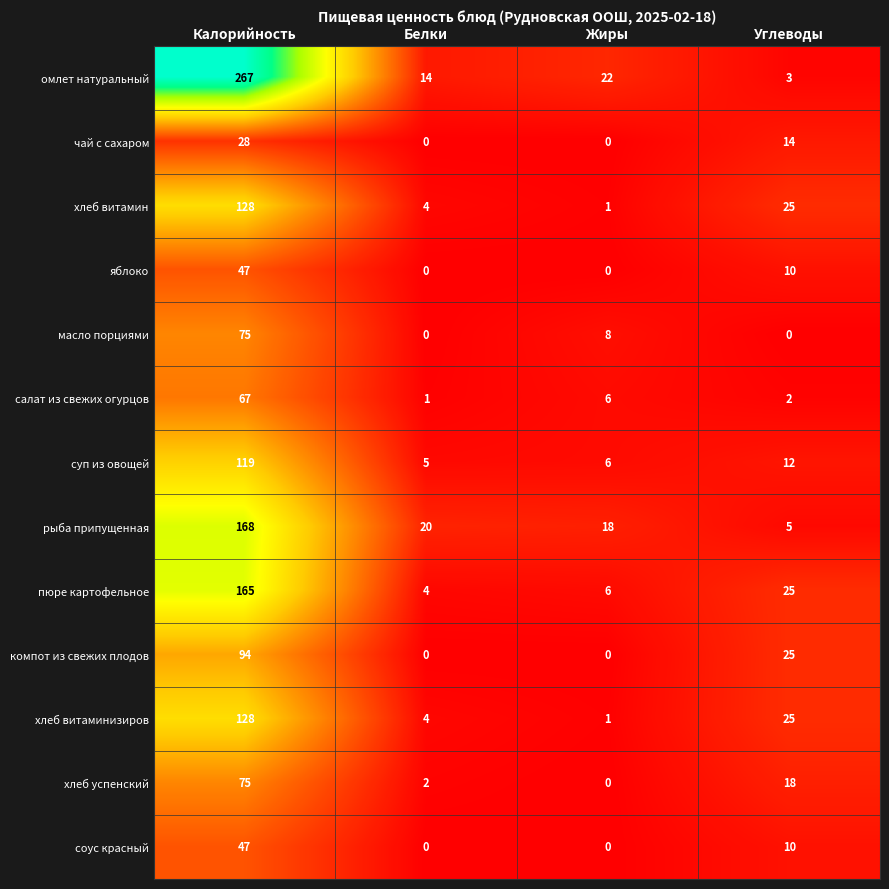

Where is рыба припущенная nearest to the value 86?

Белки